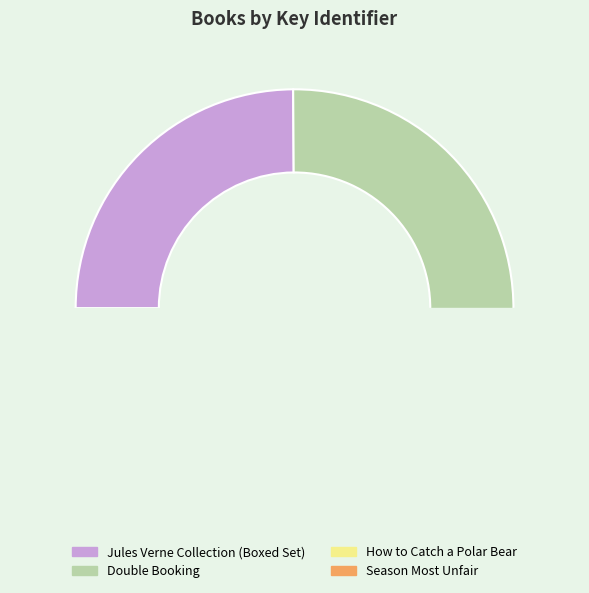

How many segments does this pie chart have?

4